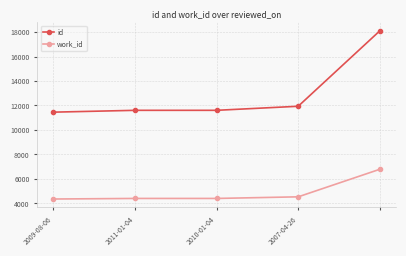

True or false: work_id and id intersect in this chart.

False